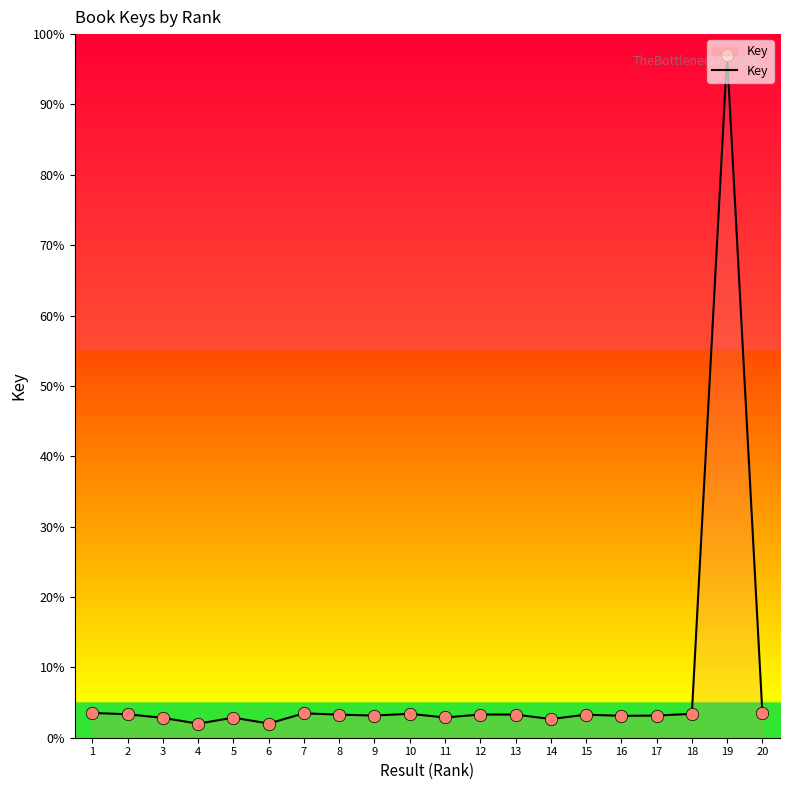

What is the change in value from 6 to 20?

+1.5